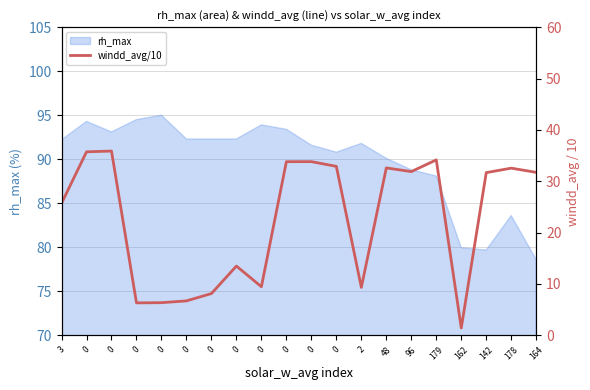

How many lines are shown in the chart?

1